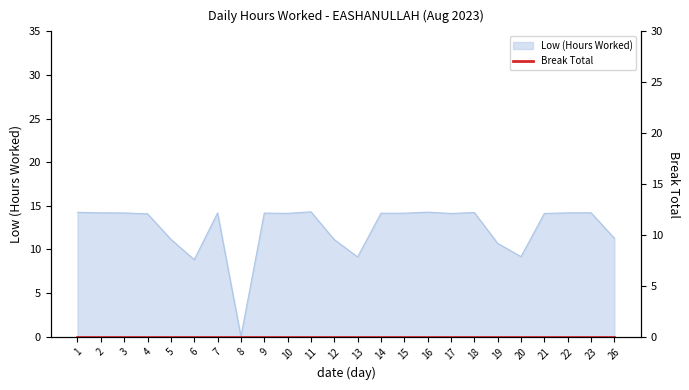

At which label is the value closest to 7?

6